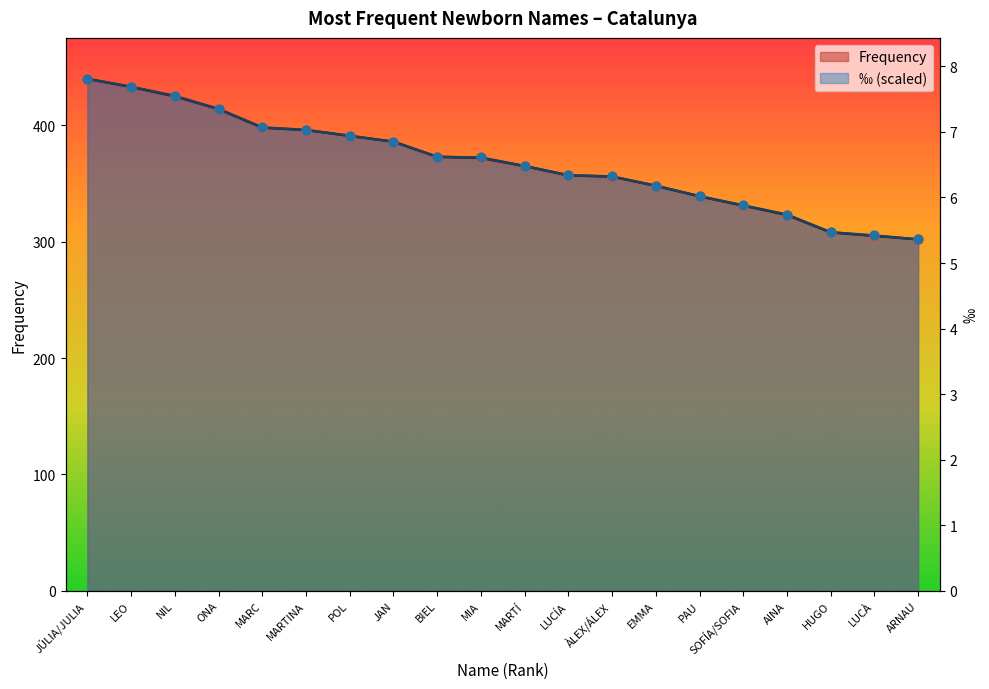

What are all the series names shown in the legend?

Frequency, Per Mille